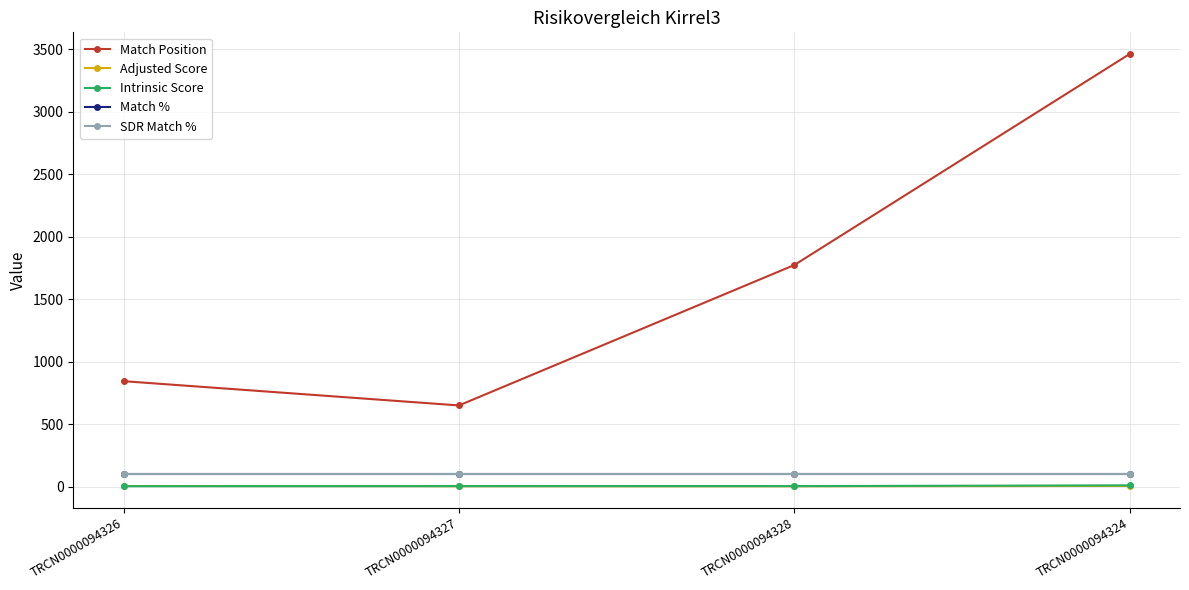

True or false: Intrinsic Score and SDR Match % intersect in this chart.

False